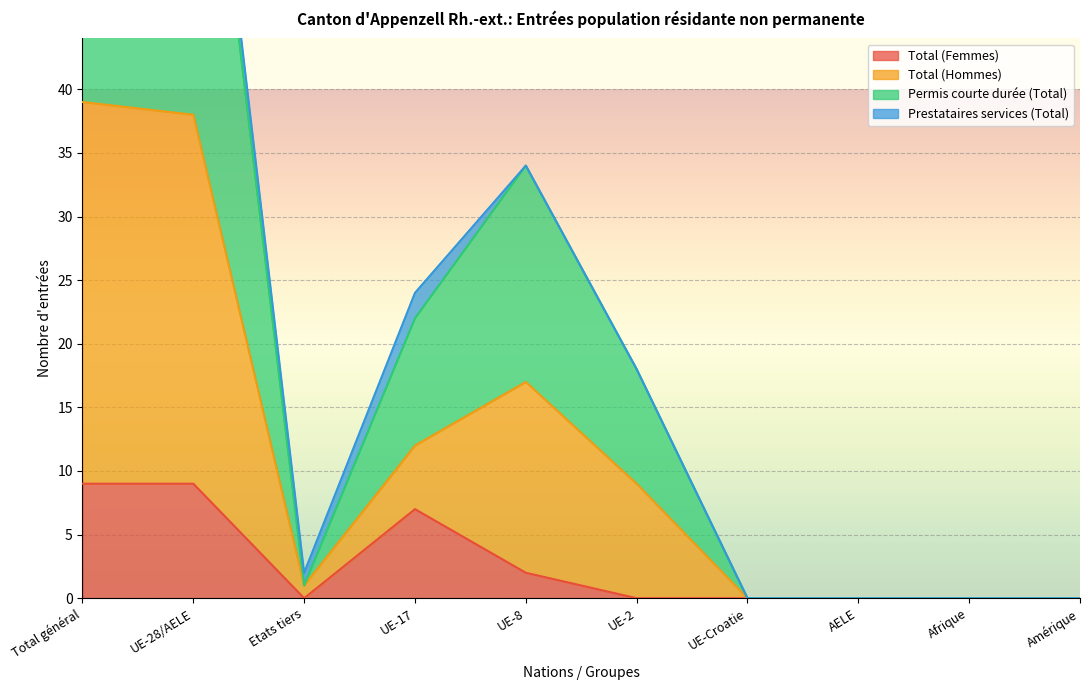

What is the highest value of the Total (Femmes) series?

9